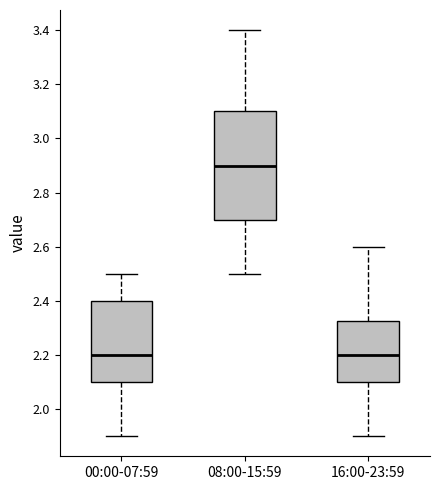

Reading left to right, transcribe this box plot: for each box, give where its median line is, the range the box spans, and where its two whiskers end, as read against the y-axis. The values are not printed on the chart, so give them approximately, as read against the axis.

00:00-07:59: median 2.20, box 2.10 to 2.40, whiskers 1.90 to 2.50
08:00-15:59: median 2.90, box 2.70 to 3.10, whiskers 2.50 to 3.40
16:00-23:59: median 2.20, box 2.10 to 2.32, whiskers 1.90 to 2.60